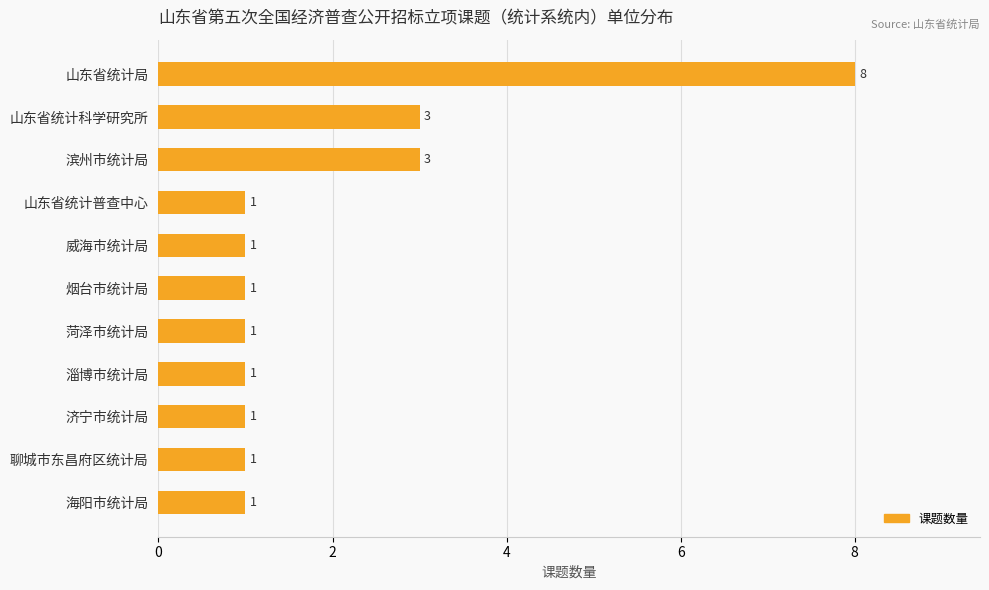

What is the maximum value shown in the chart?

8